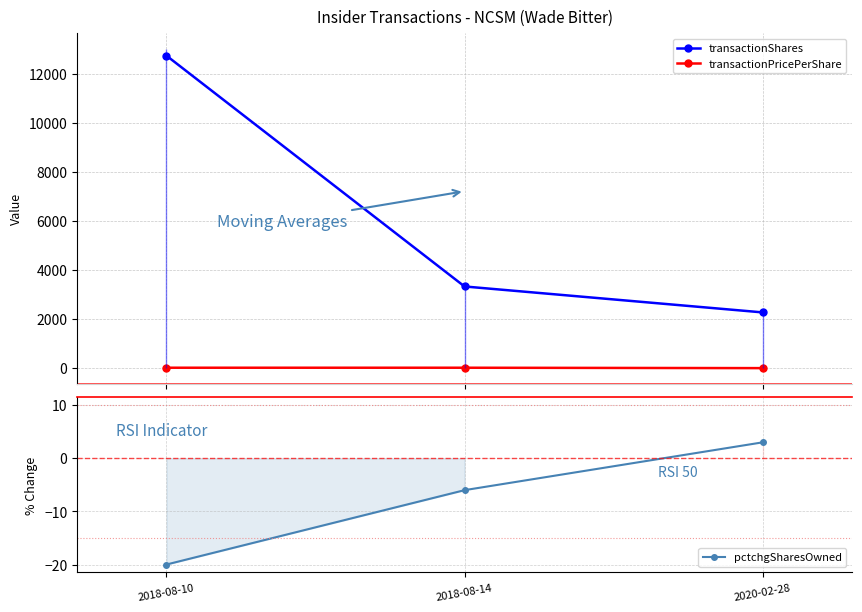

How many data points does each series have?

3